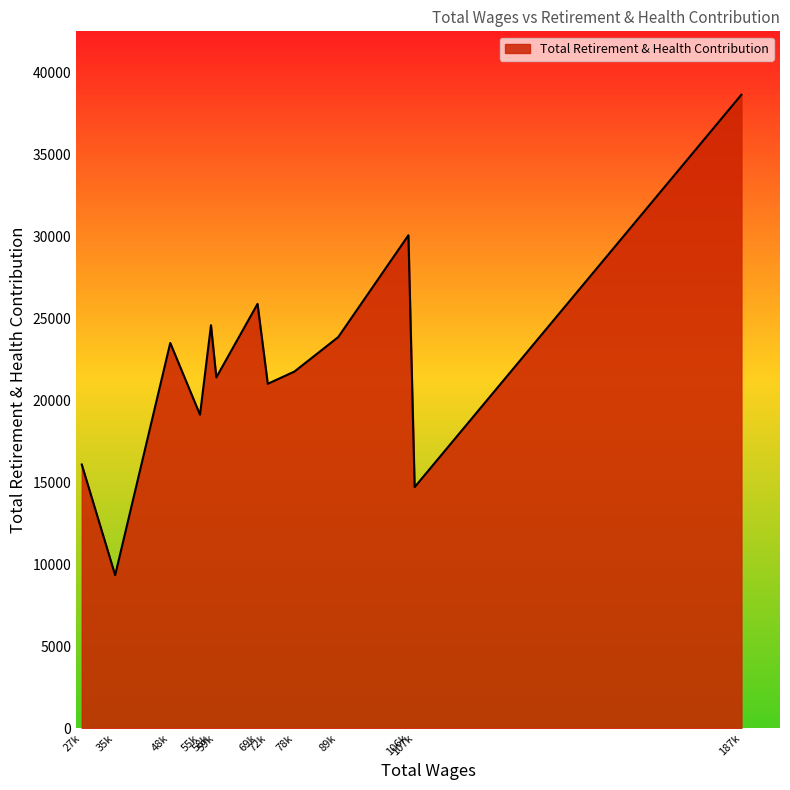

Rank the categories by value from highest to lowest.

187k, 106k, 69k, 58k, 89k, 48k, 78k, 59k, 72k, 55k, 27k, 107k, 35k